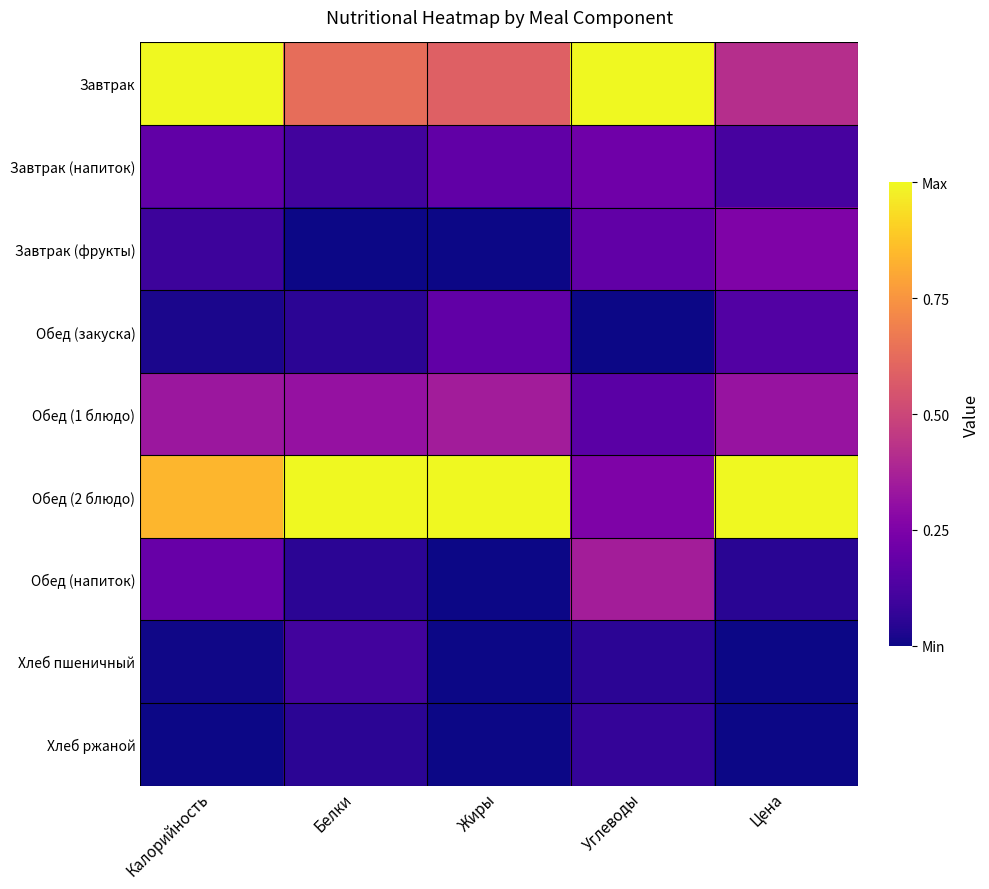

Which series has the widest spread of values?

Обед (2 блюдо)